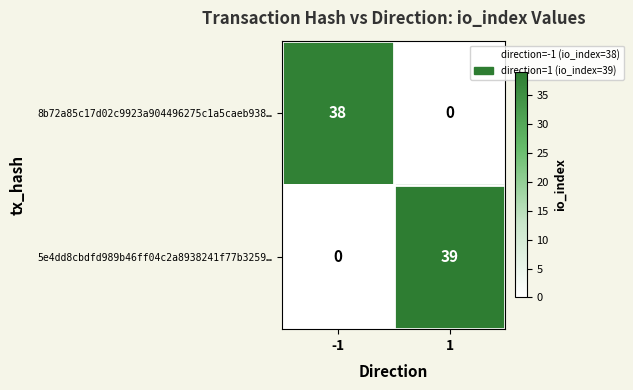

What is the greatest value displayed?

39